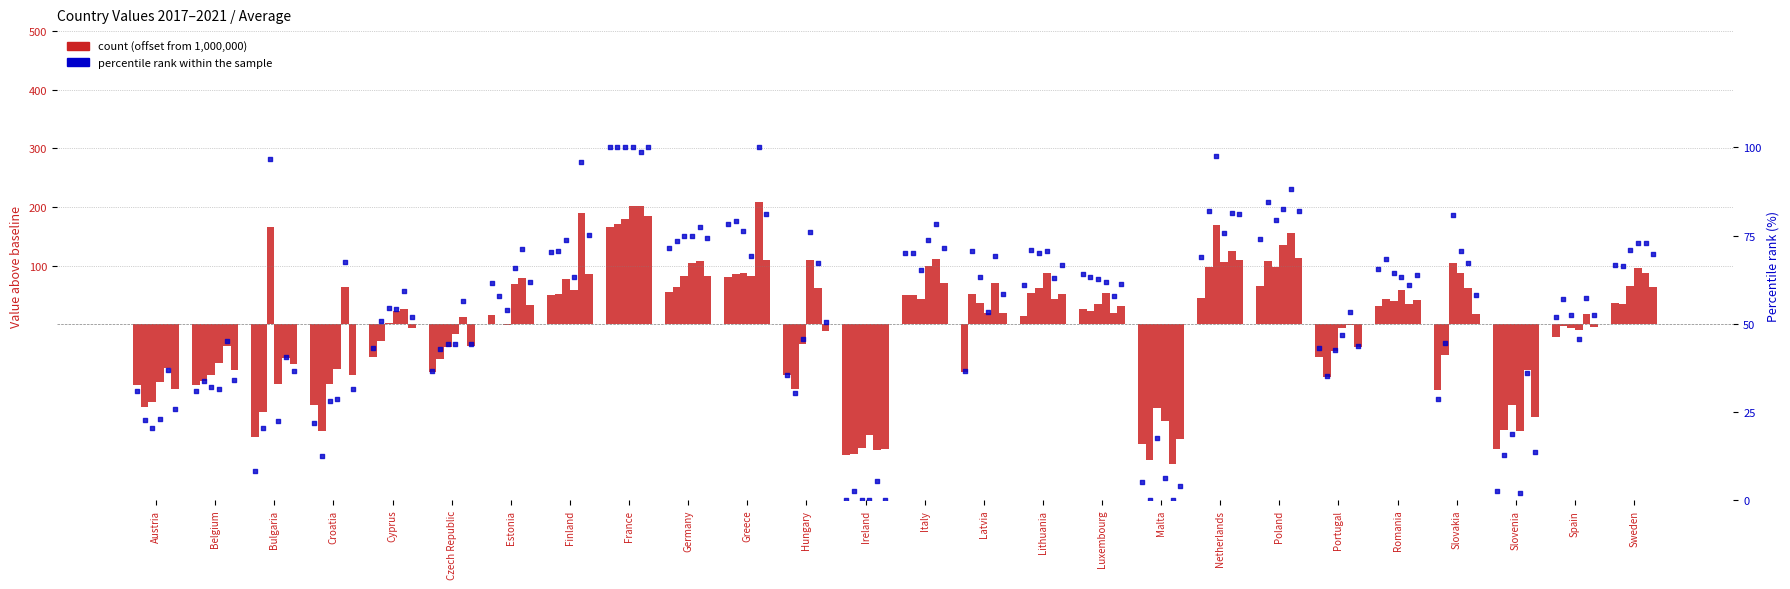

Is the value of Average at Austria greater than the value of 2021 at Hungary?

No